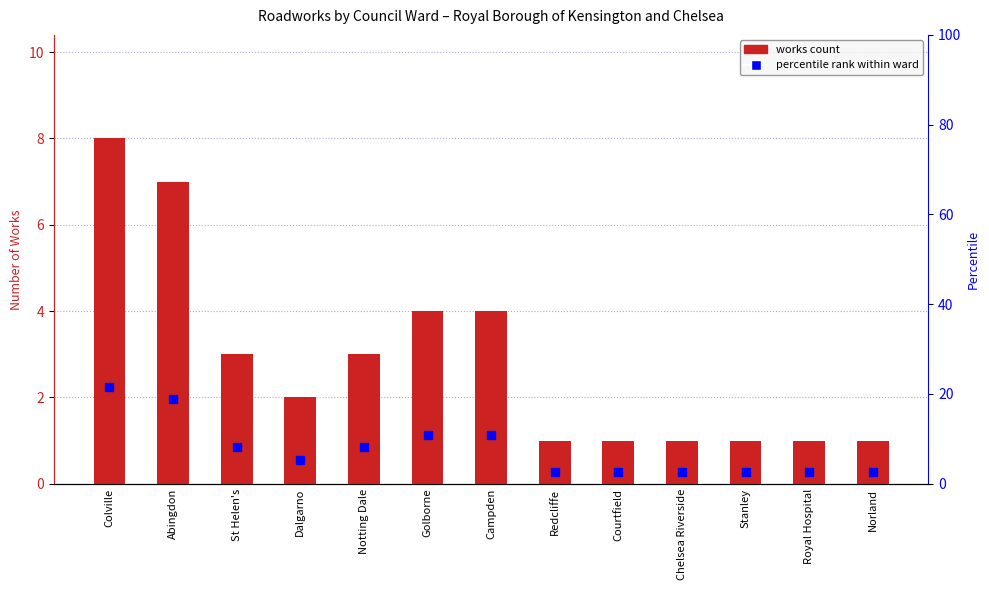

Which series has the widest spread of Y values?

percentile rank